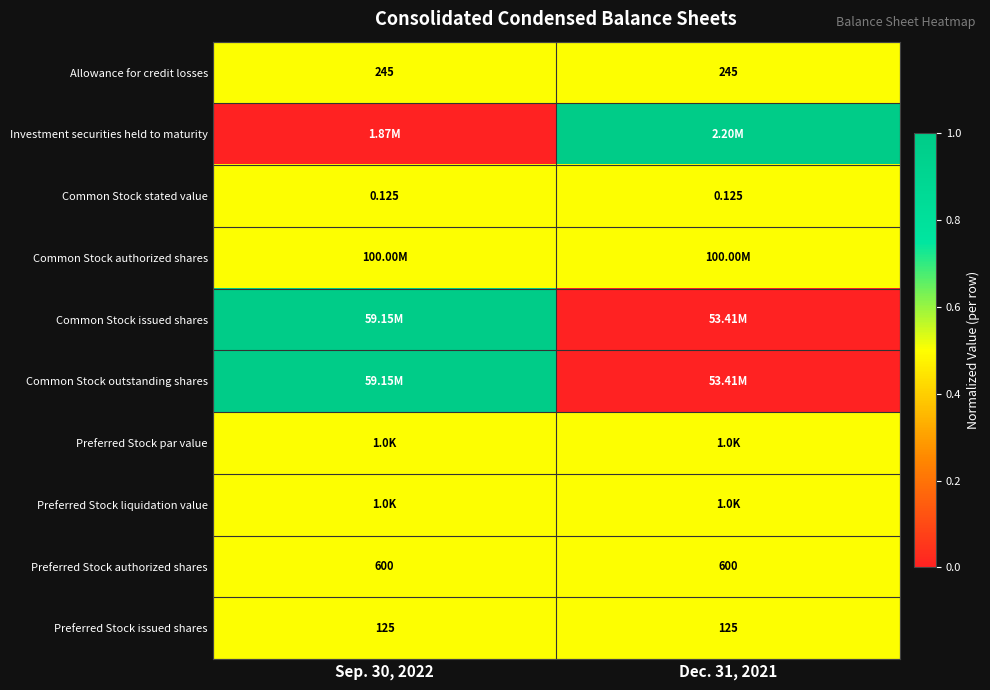

Which label corresponds to the largest value in the chart?

Dec. 31, 2021